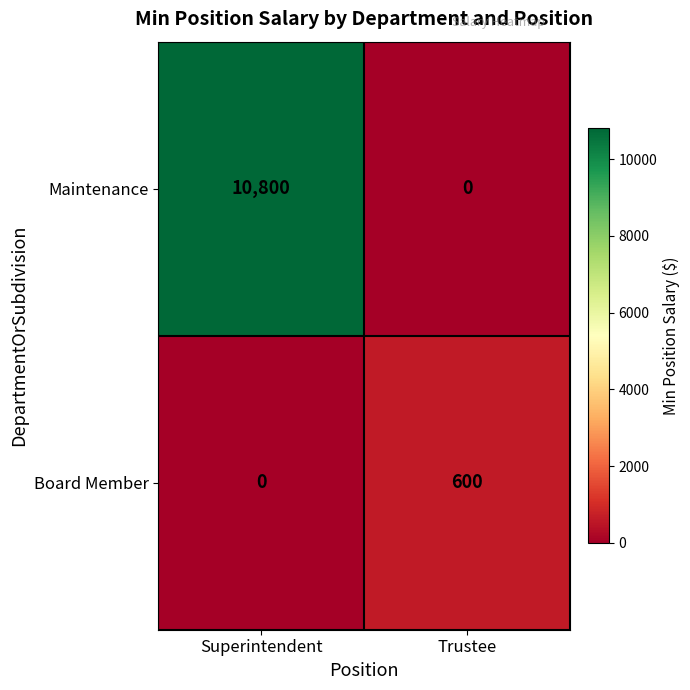

Which series has the widest spread of values?

Maintenance